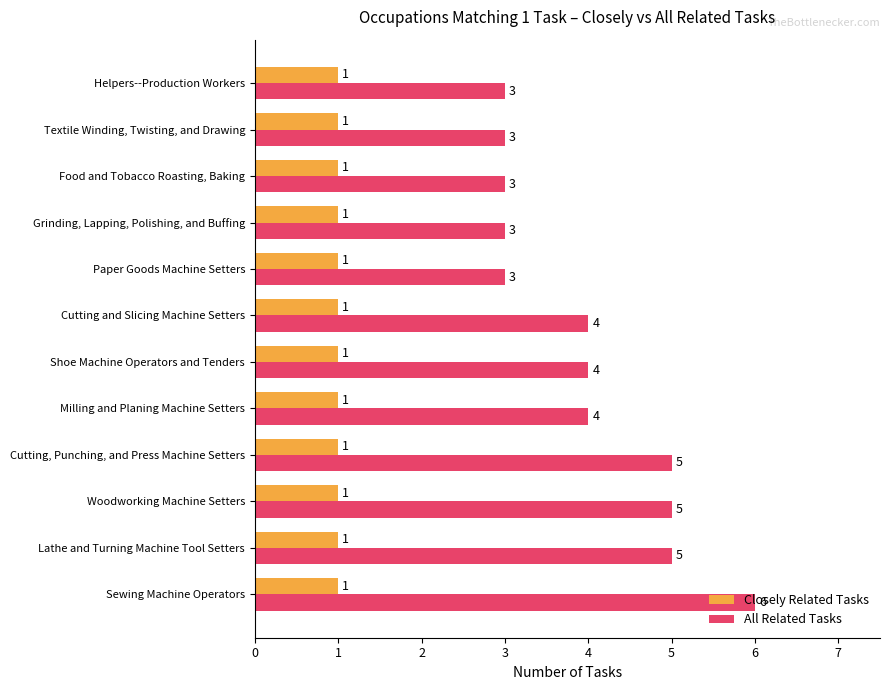

What is the highest value of the All Related Tasks series?

6